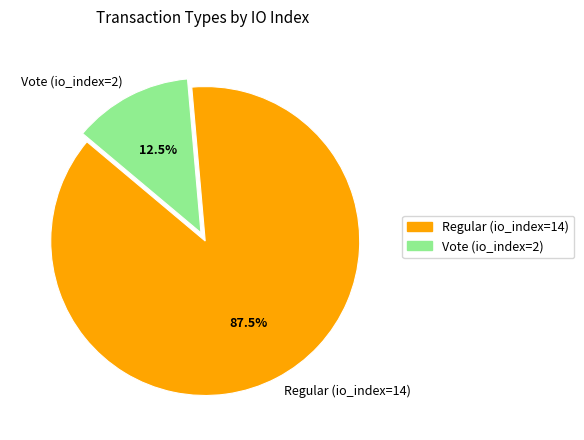

How much of the chart is everything except Vote (io_index=2)?

87.5%